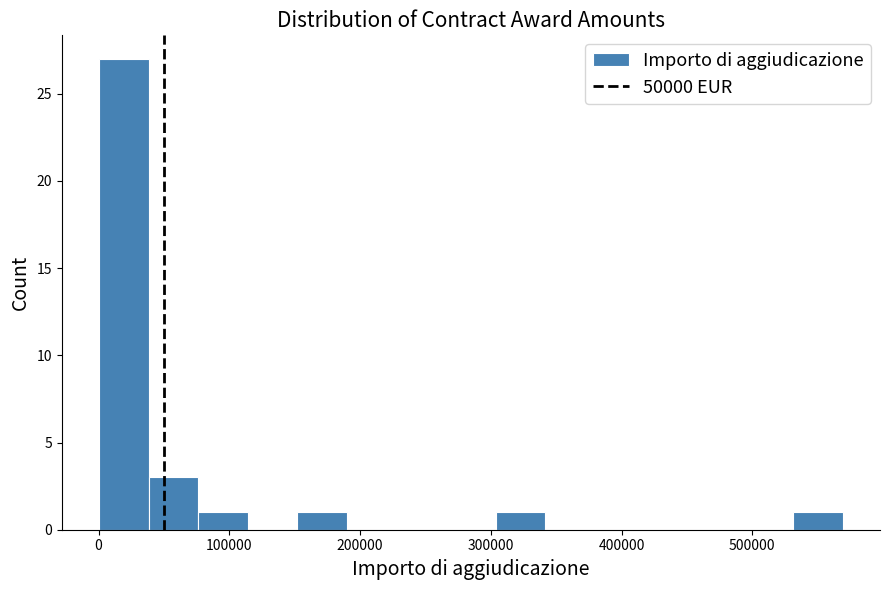

Read against the x-axis, roughly where is the centre of the tallest bar?

20000